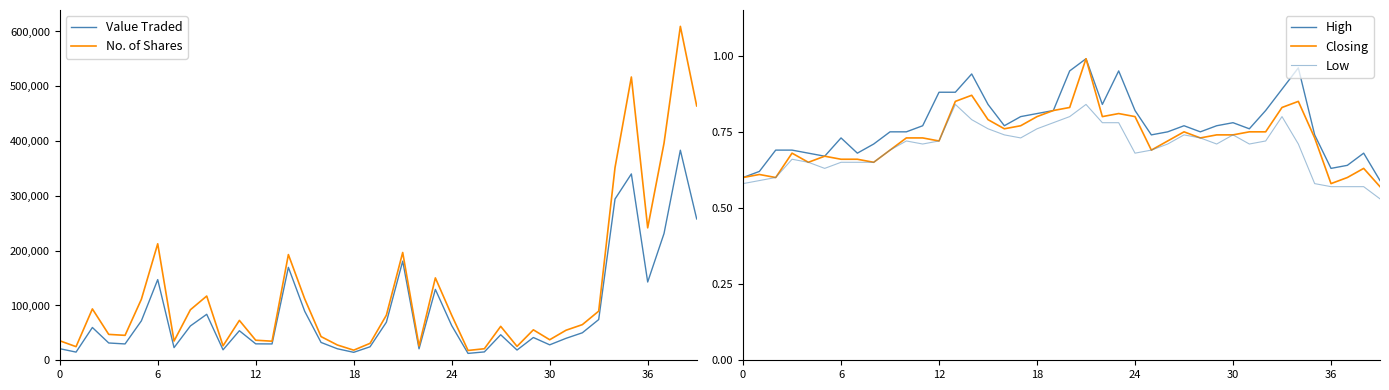

True or false: Value Traded and No. of Shares cross at least once.

False